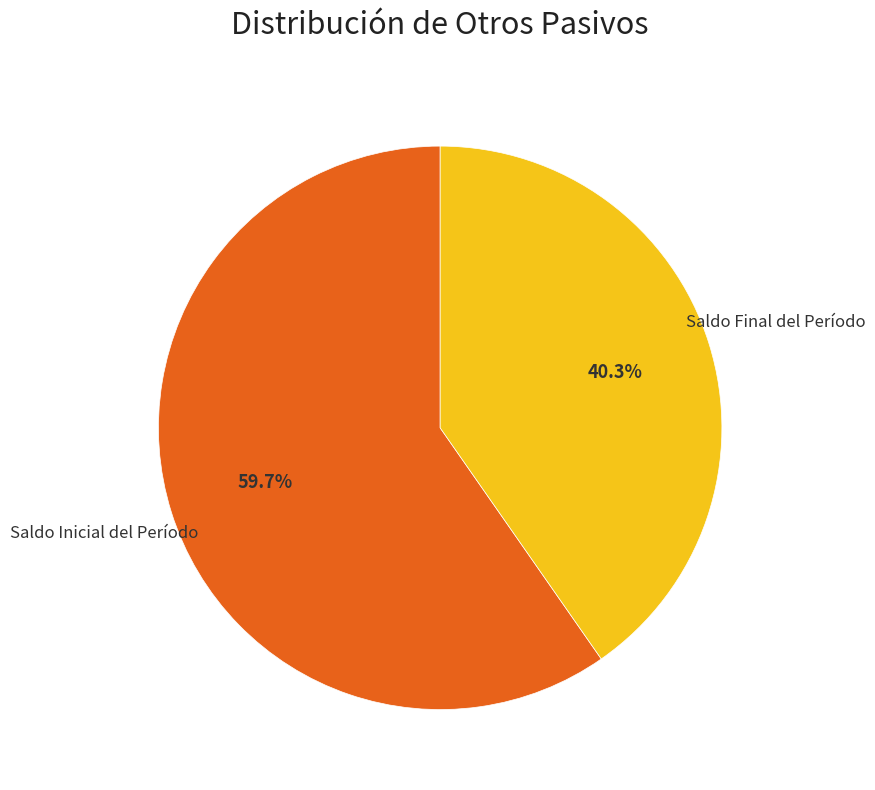

Which slice is the largest?

Saldo Inicial del Período